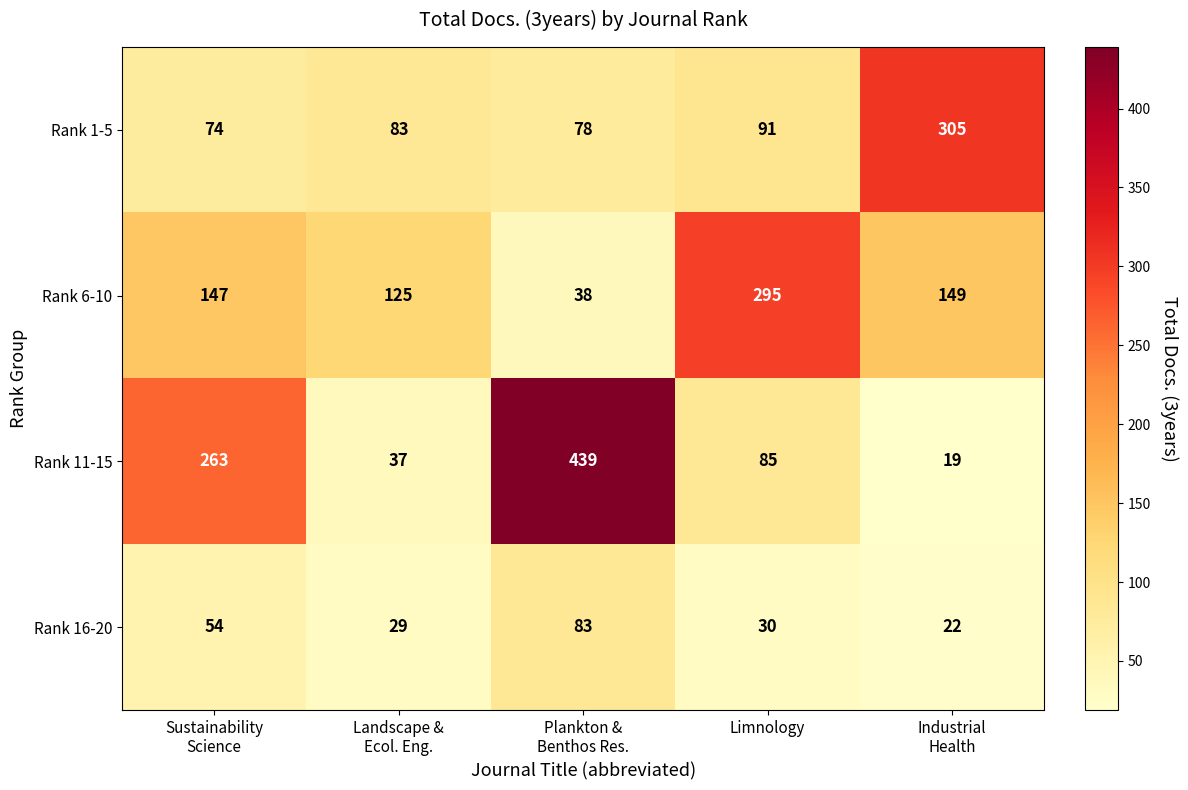

What is the minimum value shown in the chart?

19